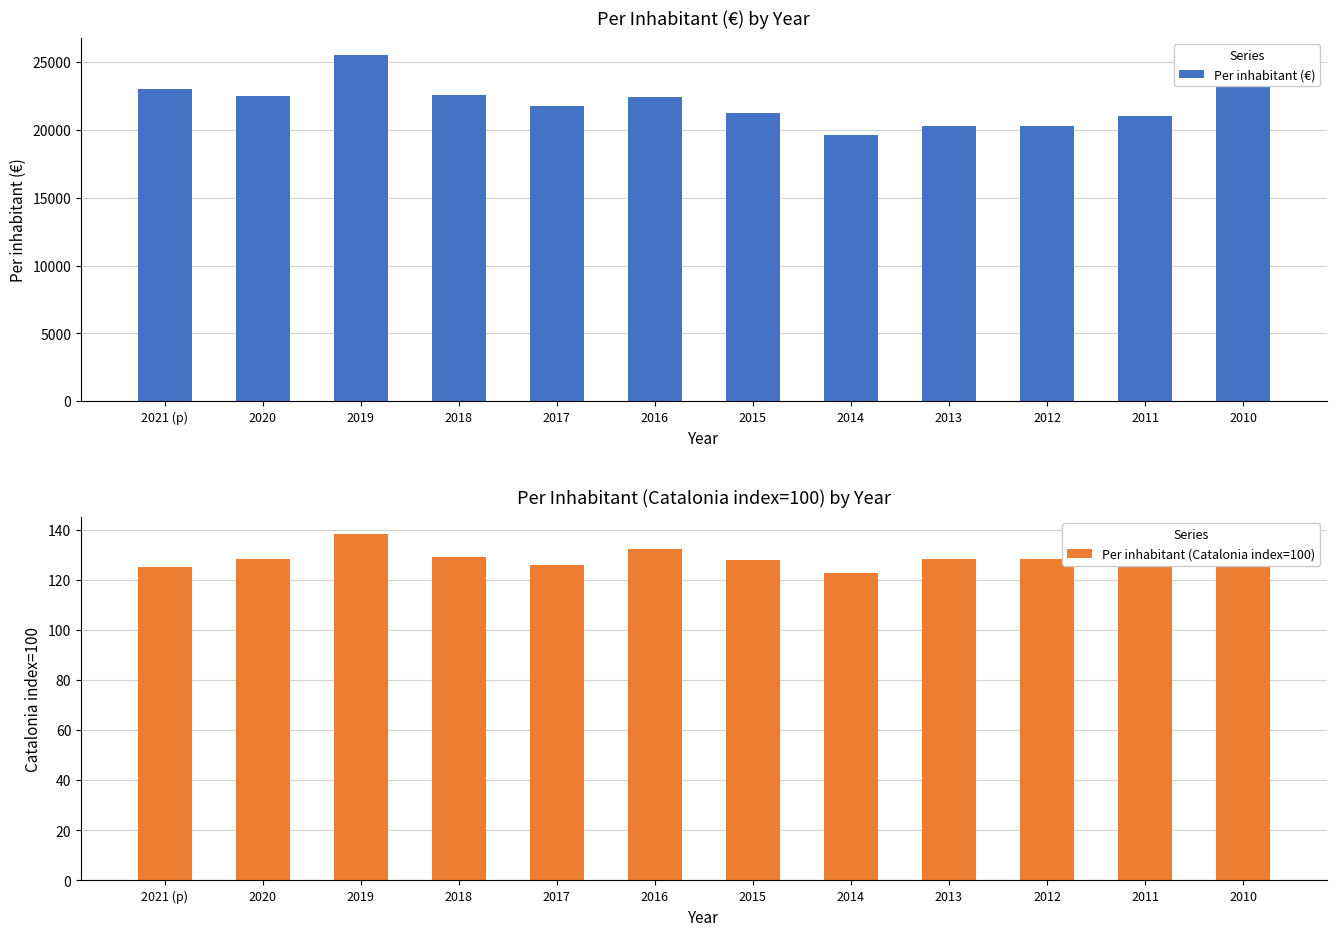

At which category is the sum across all series the highest?

2019